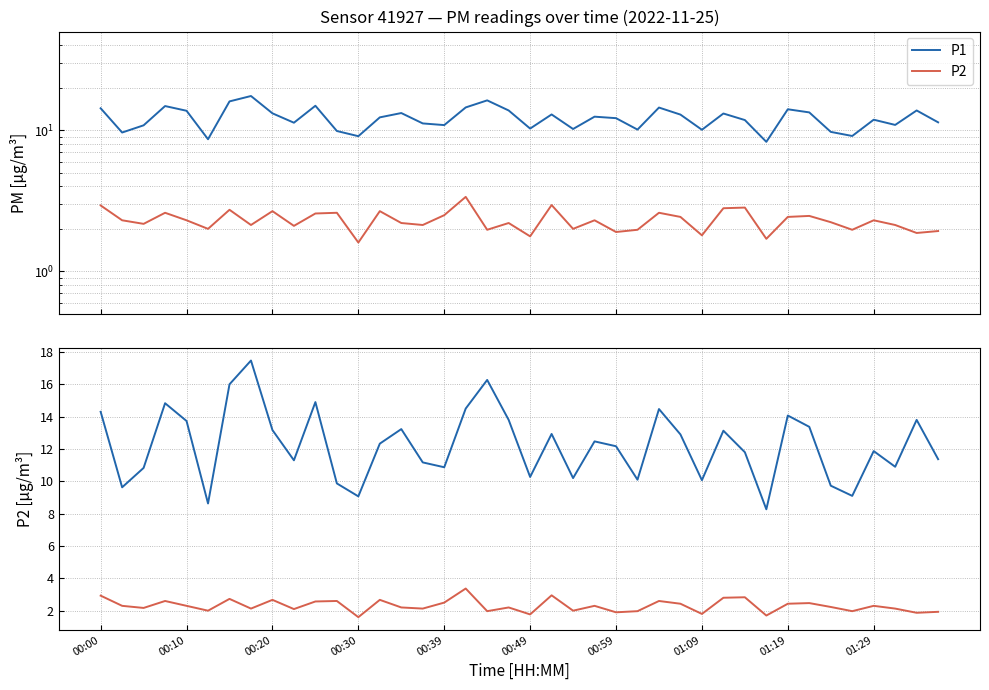

How many categories are shown in the chart?

40